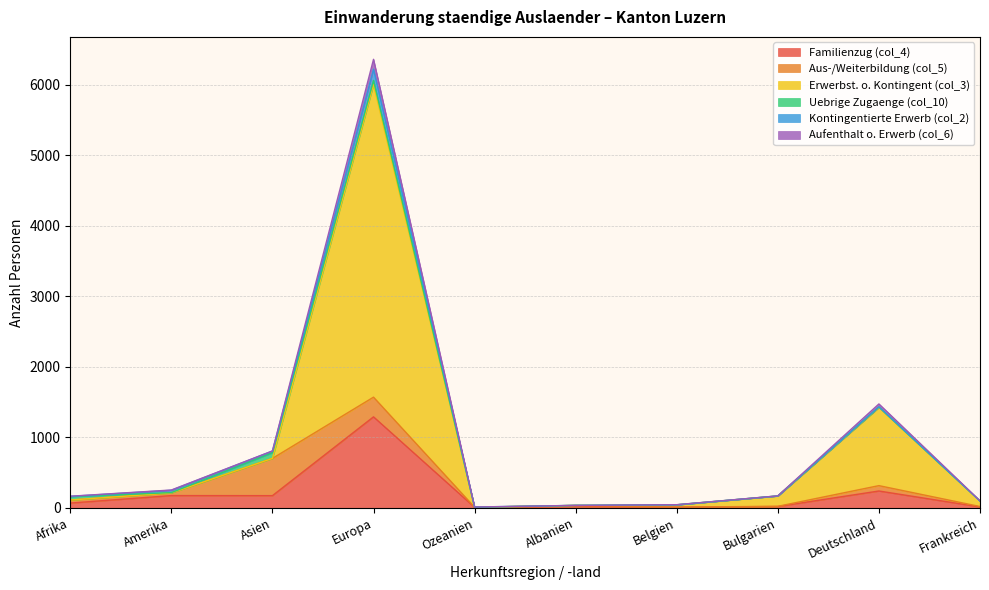

Which category has the highest value in the Familienzug (col_4) series?

Europa